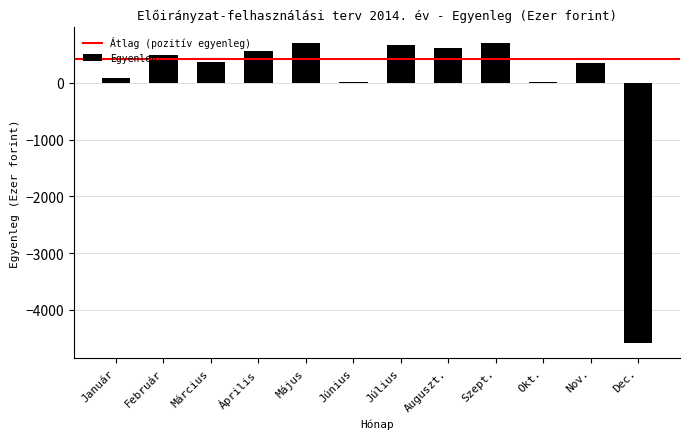

What is the greatest value displayed?

710